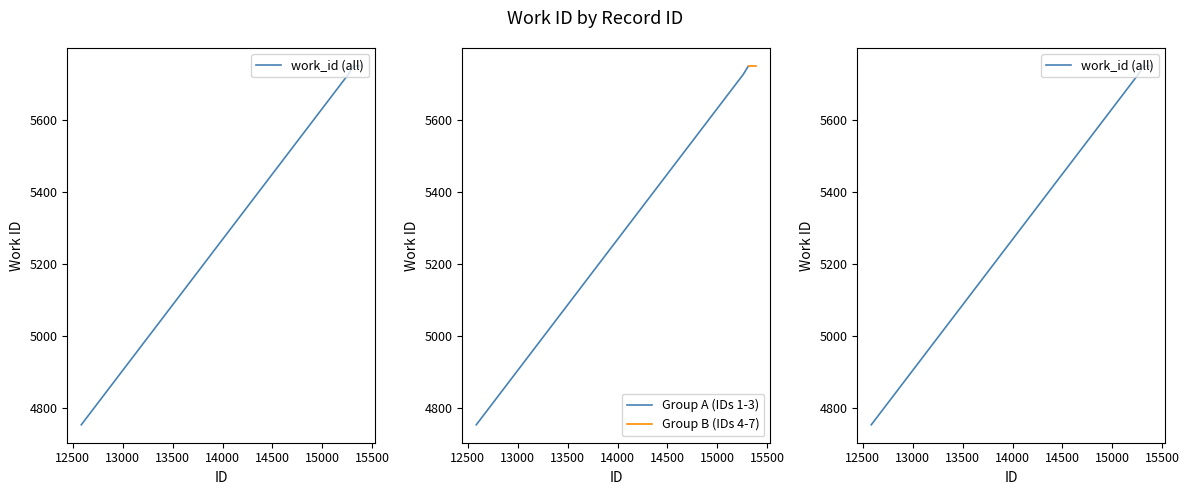

Reading left to right, what are all the values shown in this chart?

12584=4754	15262=5726	15310=5748	15319=5749	15320=5749	15324=5749	15393=5749